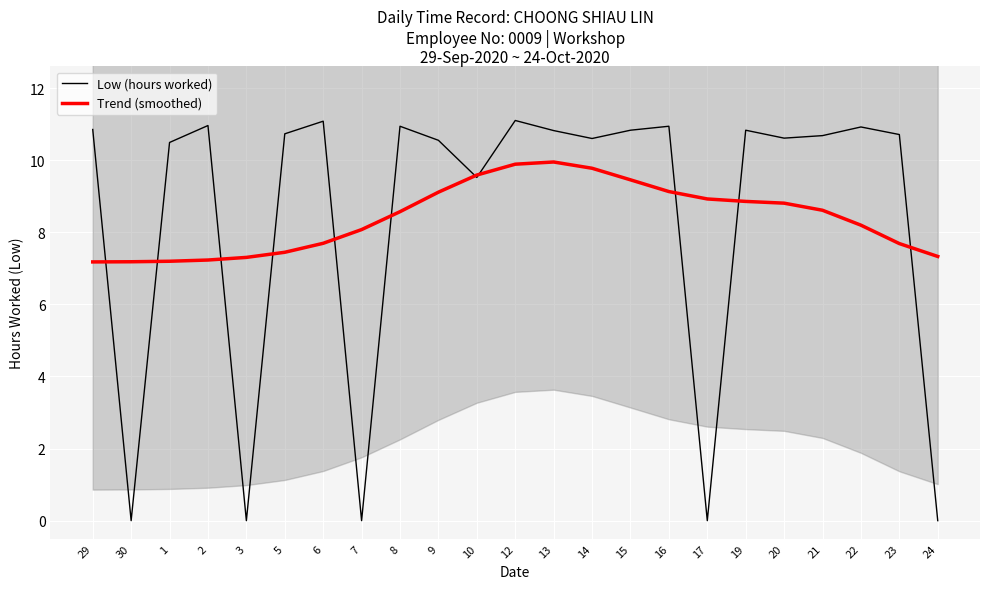

In Trend (smoothed), how many points are higher than both neighbors (excluding endpoints)?

1